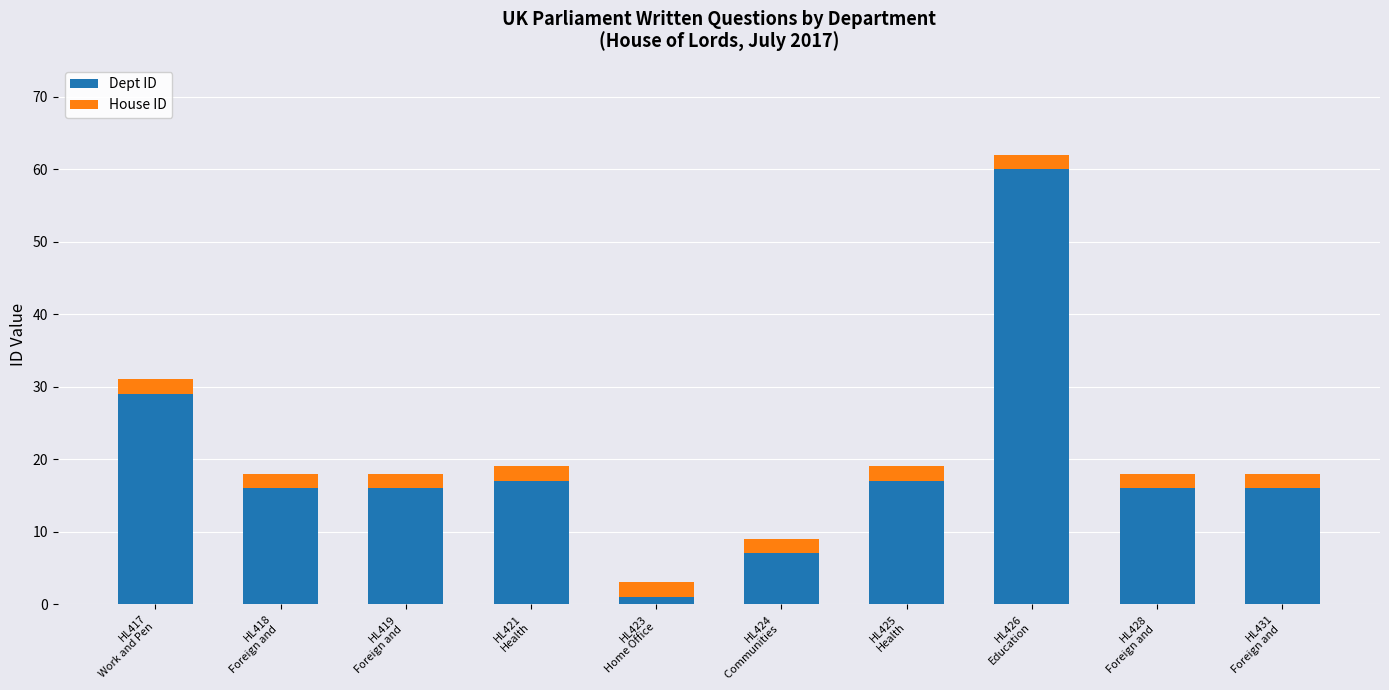

What is the difference between the maximum and second lowest values in the Dept ID series?

53